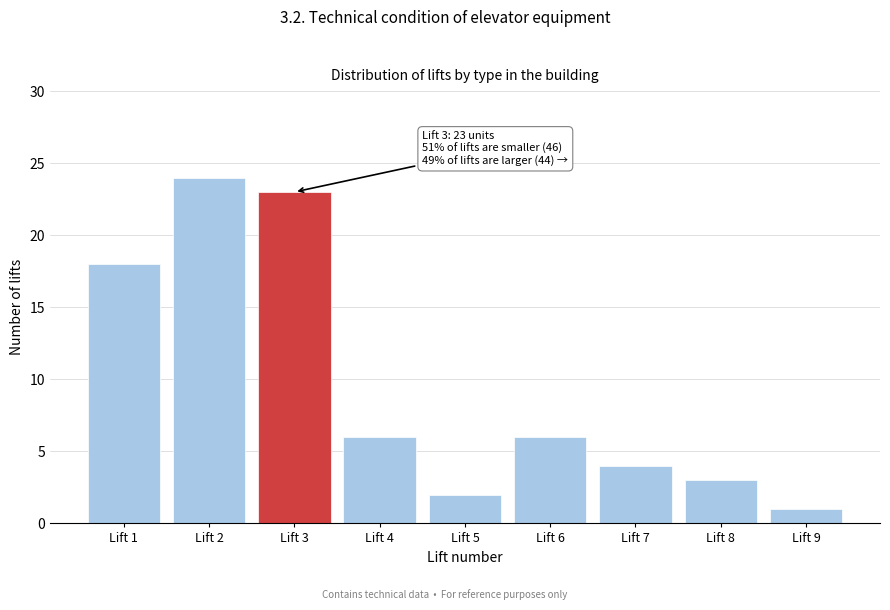

Reading left to right, list all the values displayed in this chart.

18	24	23	6	2	6	4	3	1